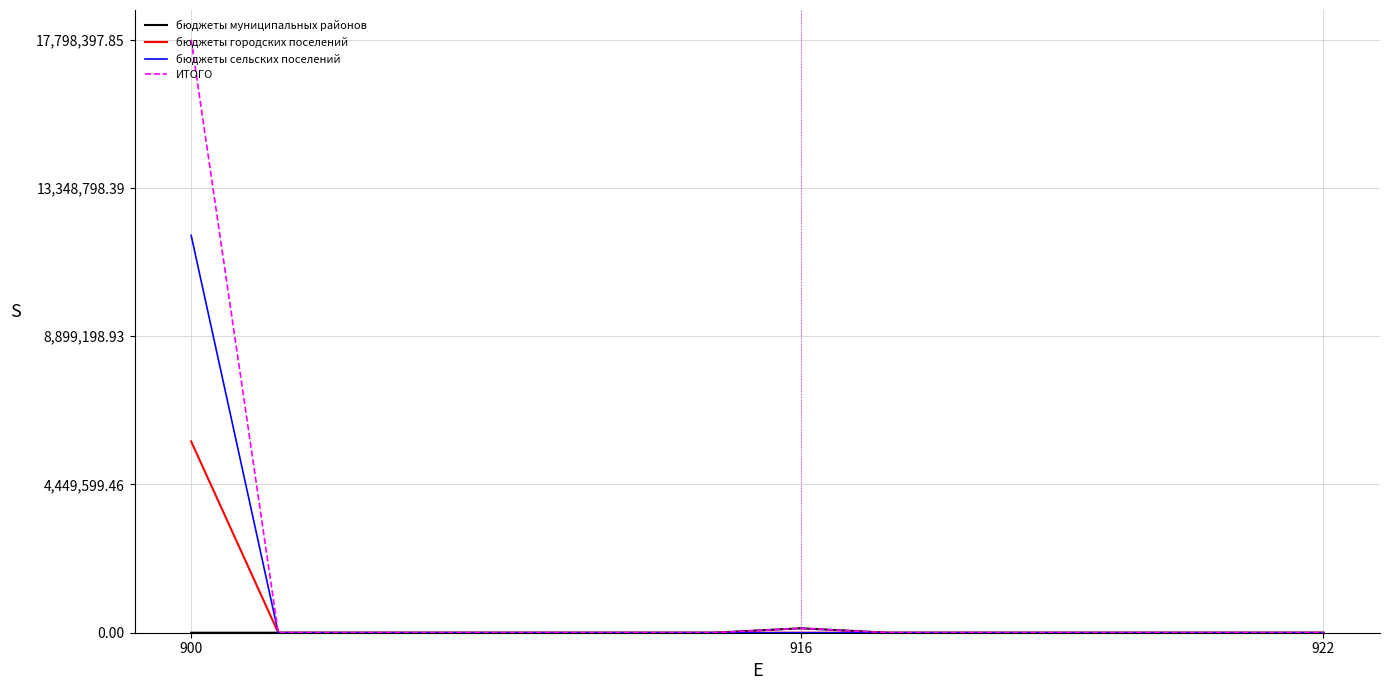

Which series has the widest spread of values?

ИТОГО